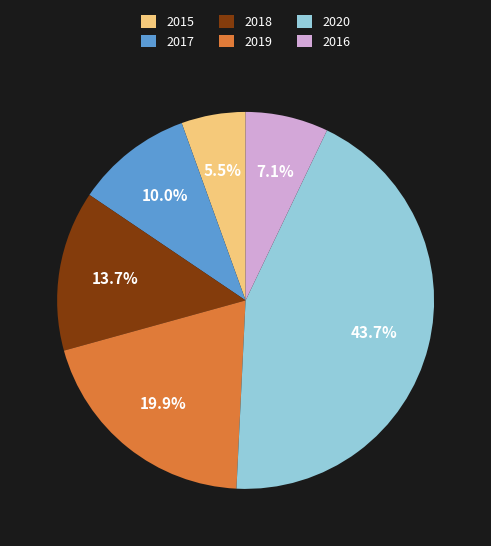

Which has a higher value, 2019 or 2020?

2020